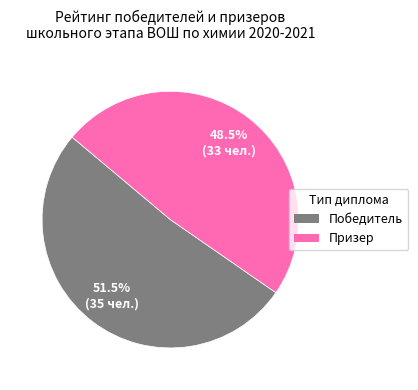

What is the smallest slice in the pie chart?

Призер